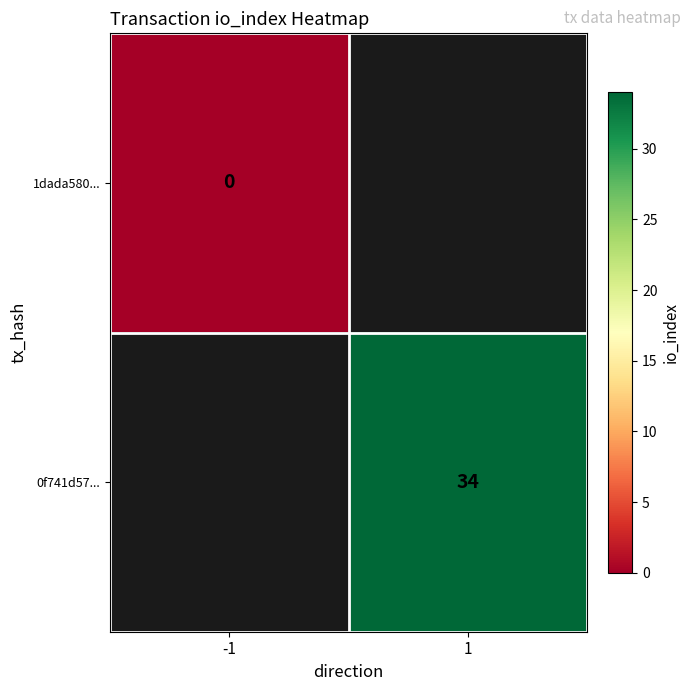

The 0f741d57... series shows 57 at 1. True or false?

False